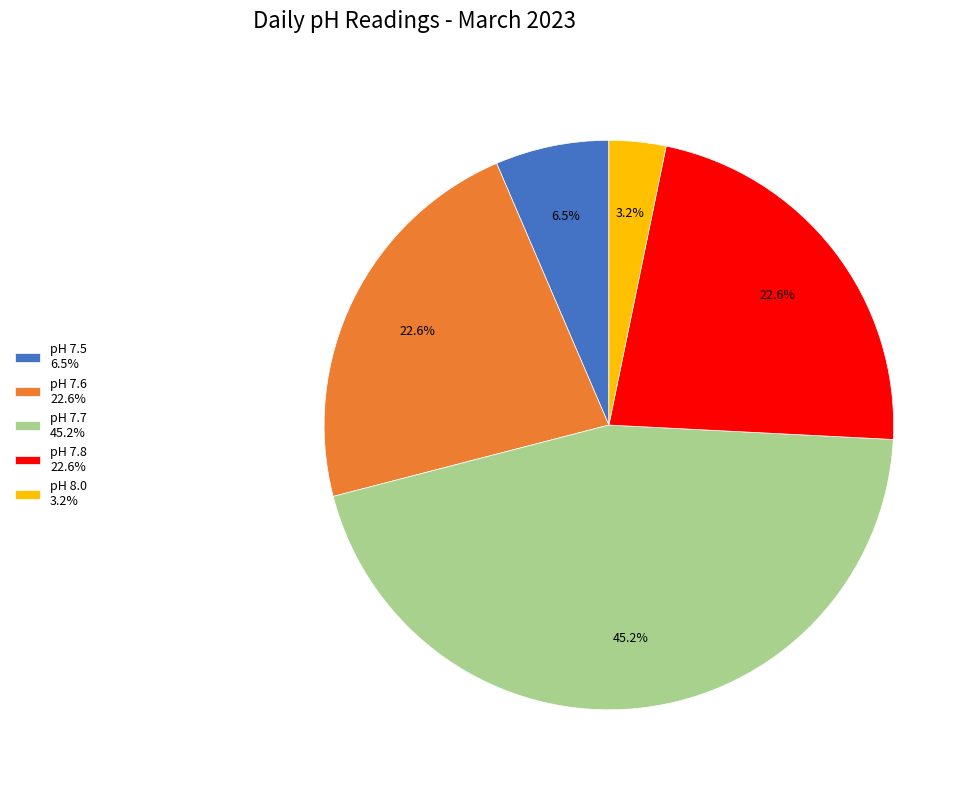

How many segments does this pie chart have?

5